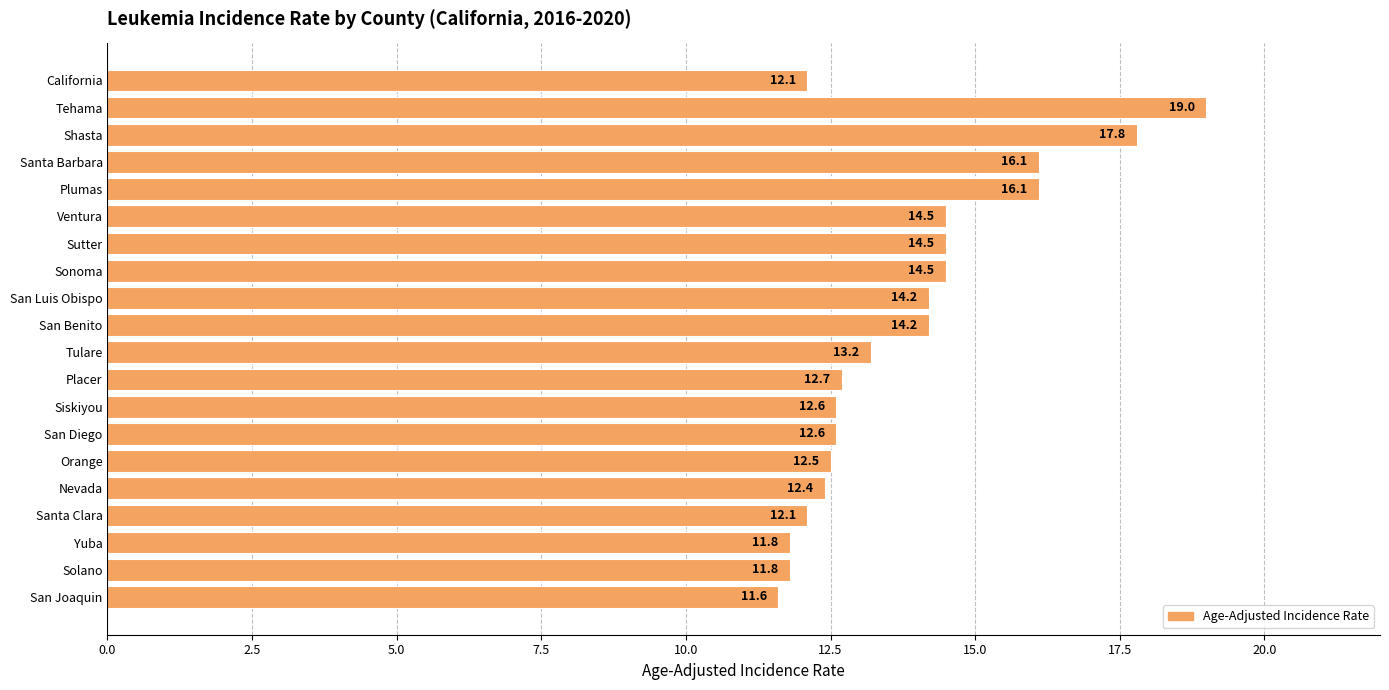

How many values exceed 13?

10